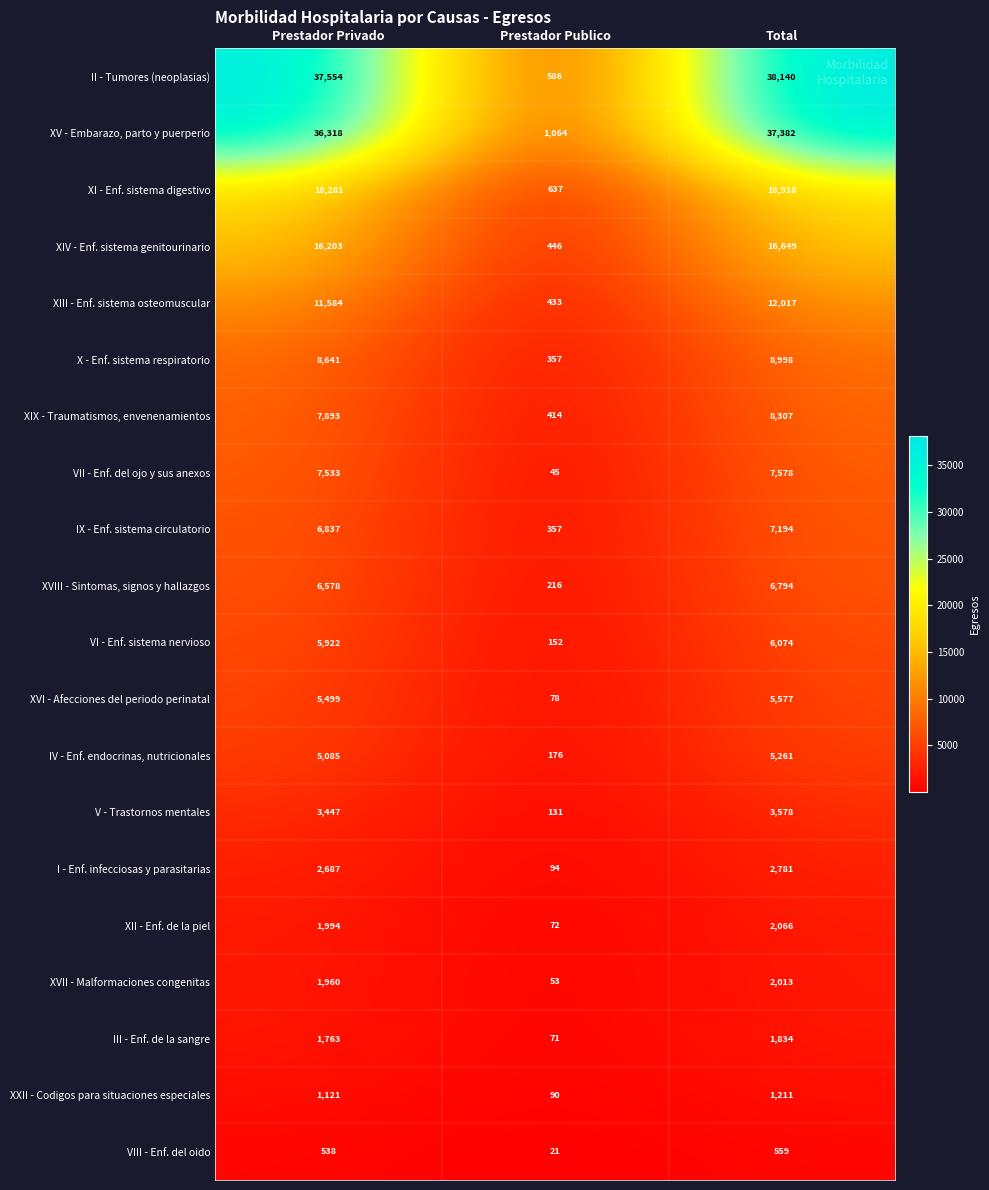

Which series has the largest range (max minus min)?

II - Tumores (neoplasias)